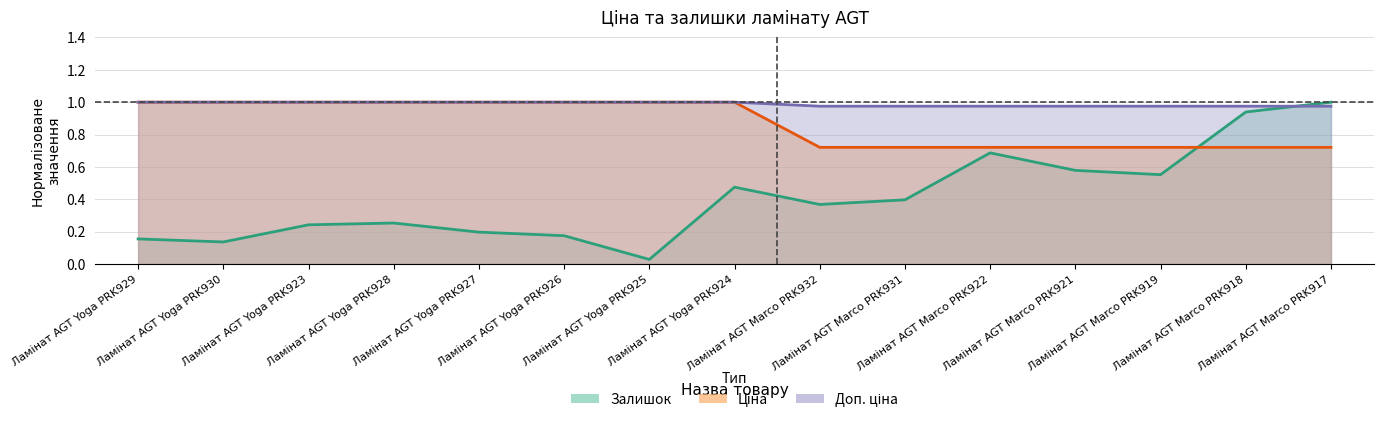

At Ламінат AGT Yoga PRK923, list the series in order from smallest to largest.

Залишок, Ціна, Доп. ціна